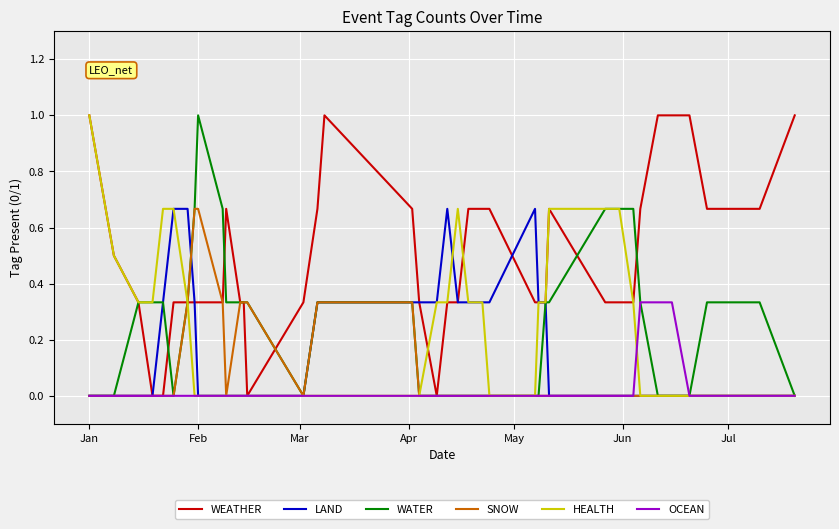

Which series has the largest total across all categories?

WEATHER